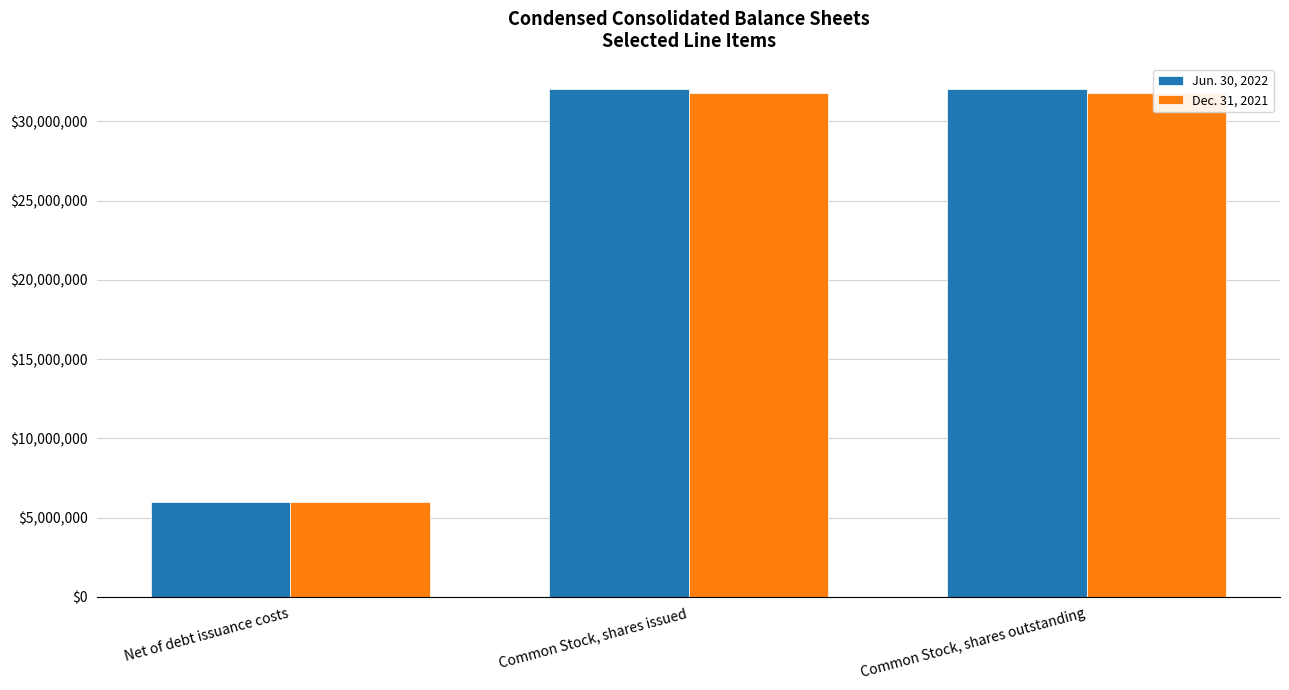

What is the sum of all Jun. 30, 2022 values?

70090022